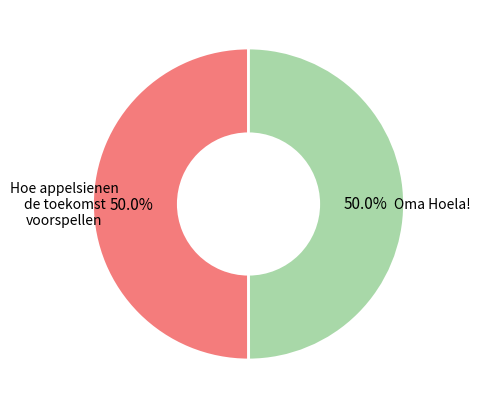

Approximately how many times larger is the value at Hoe appelsienen de toekomst voorspellen compared to Oma Hoela!?

1.0